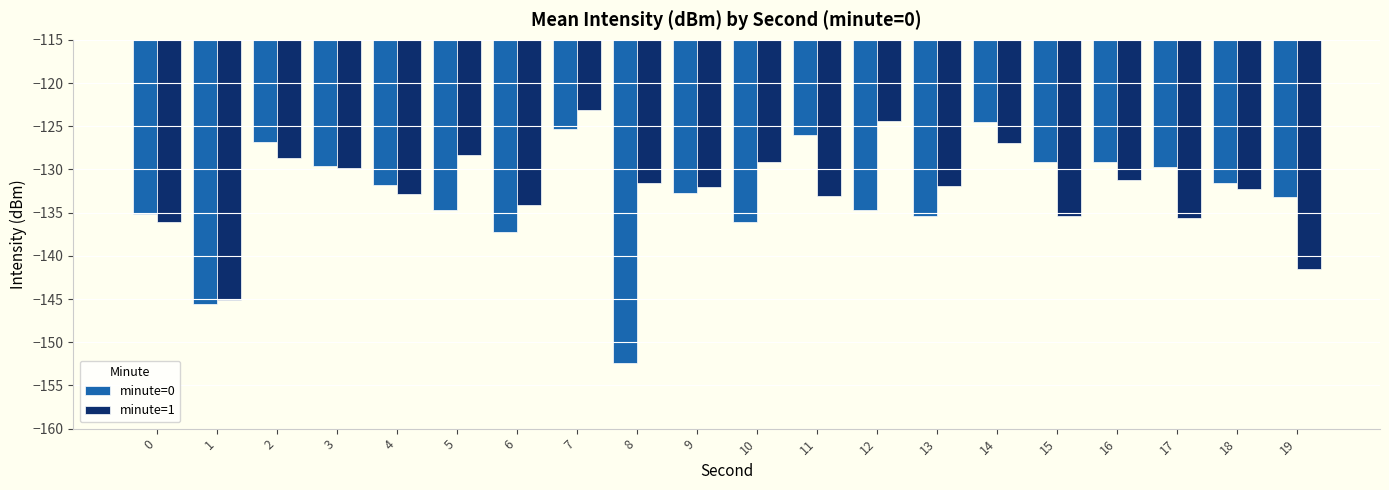

What is the value of the minute=1 bar at the 11th from the left?

-129.1